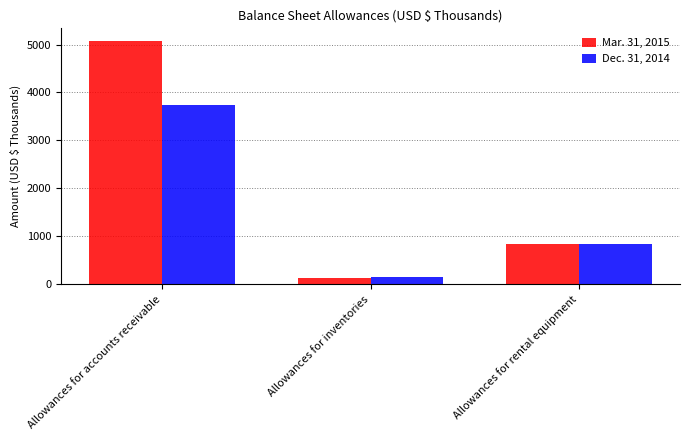

What is the highest value of the Mar. 31, 2015 series?

5084